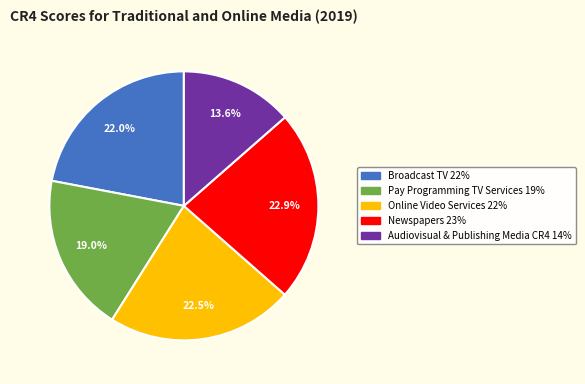

What percentage is the Broadcast TV slice, to the nearest percent?

22%